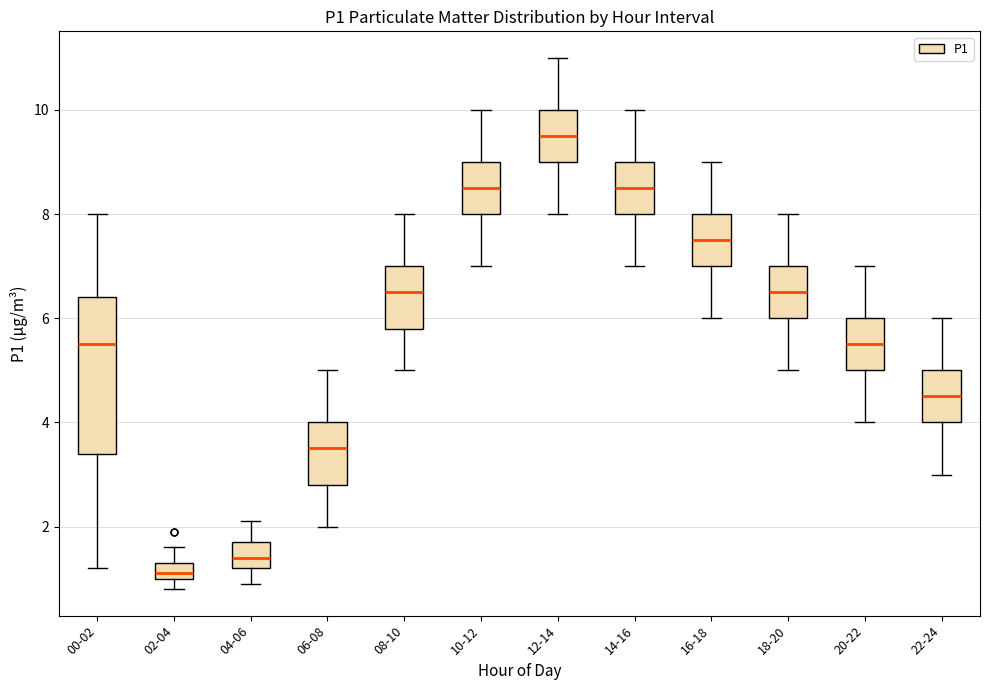

Comparing the boxes themselves (not the whiskers), which one is the tallest?

00-02